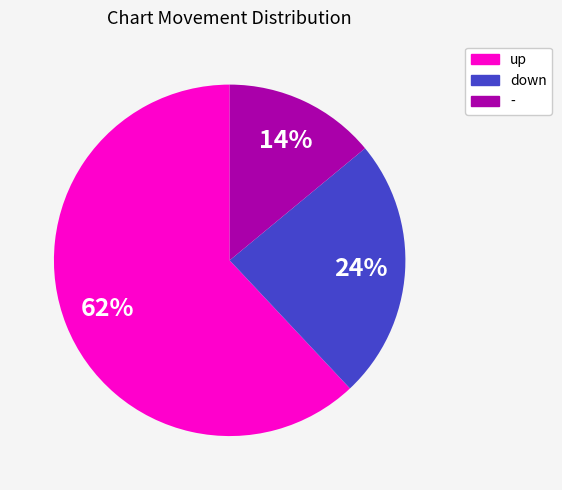

To the nearest percent, what is the difference between the largest and smallest slice percentages?

48%